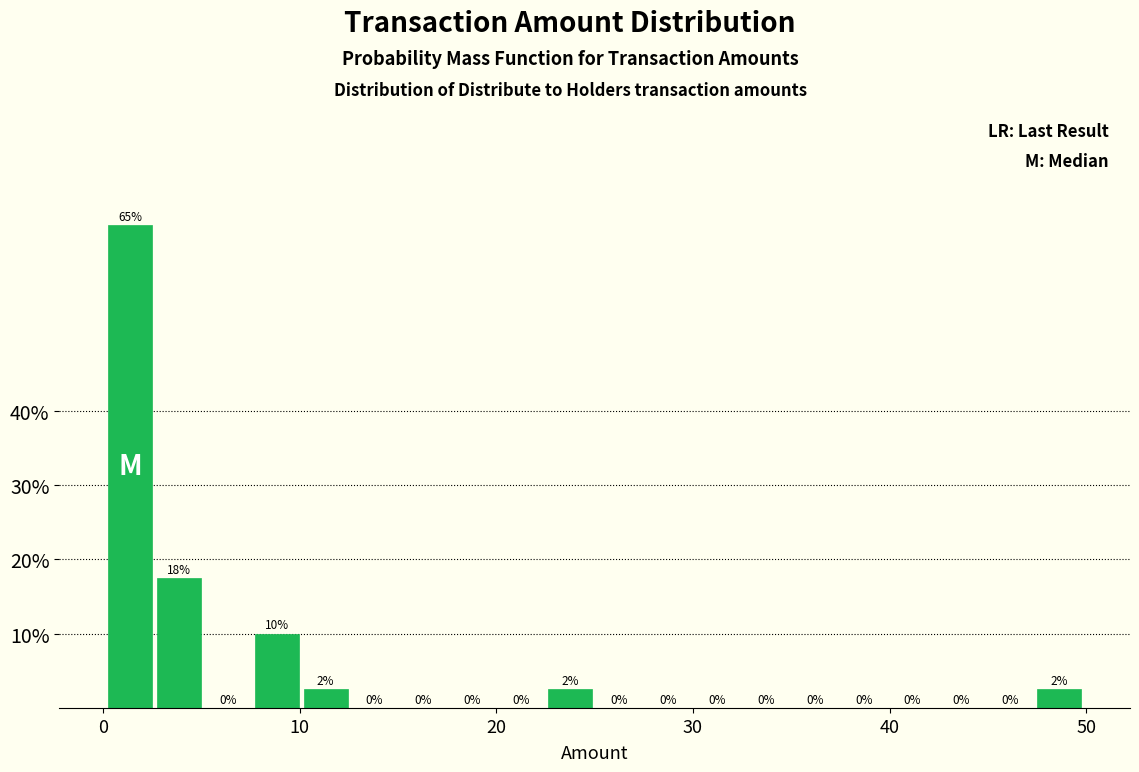

Read against the x-axis, roughly where is the centre of the tallest bar?

1